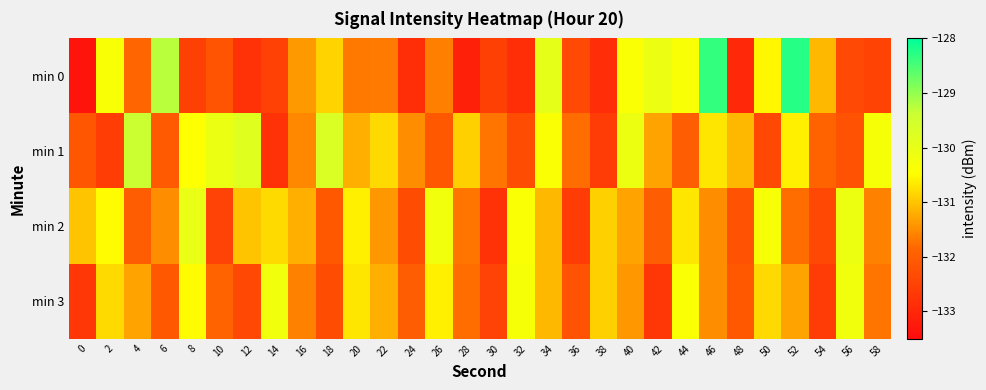

How many distinct data groups are displayed?

4